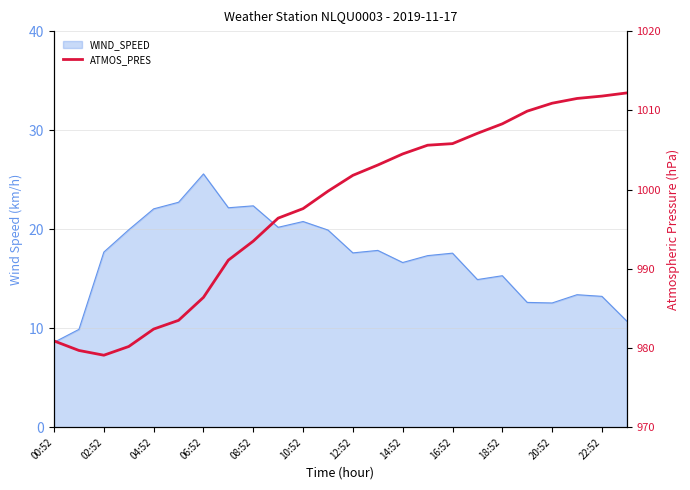

What is the label of the 5th point from the right?

19